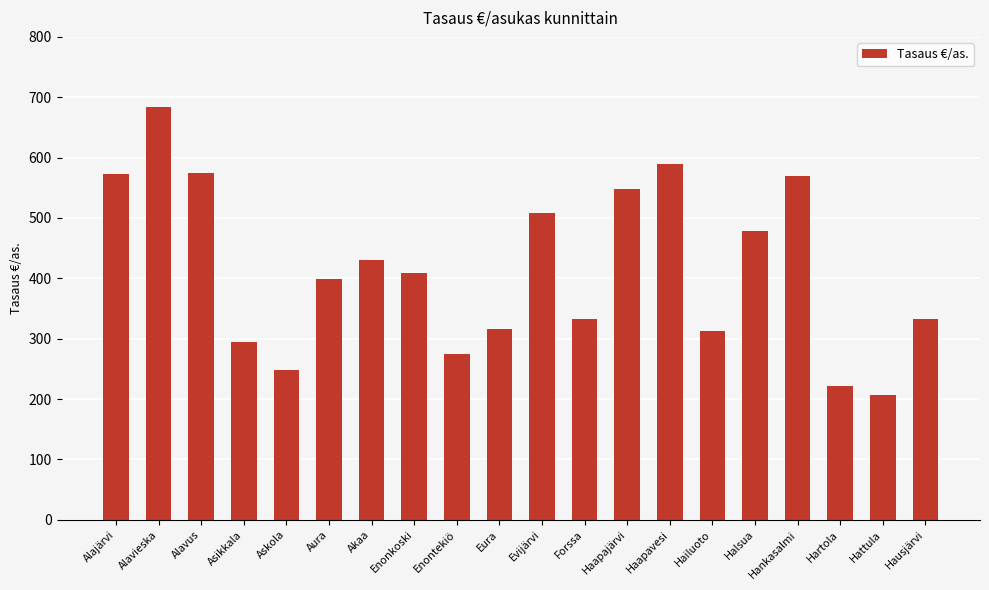

Approximately how many times larger is the value at Alavieska compared to Alajärvi?

1.2